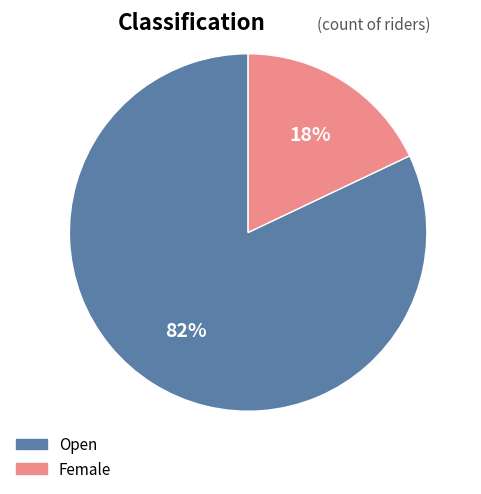

Is there a majority slice in this chart?

Yes